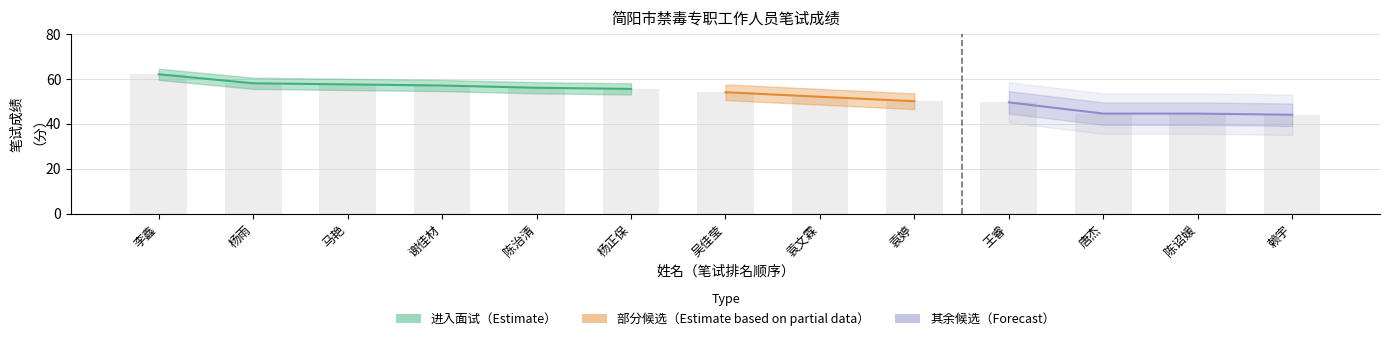

What is the ratio of the value at 杨正保 to the value at 杨雨?

1.0